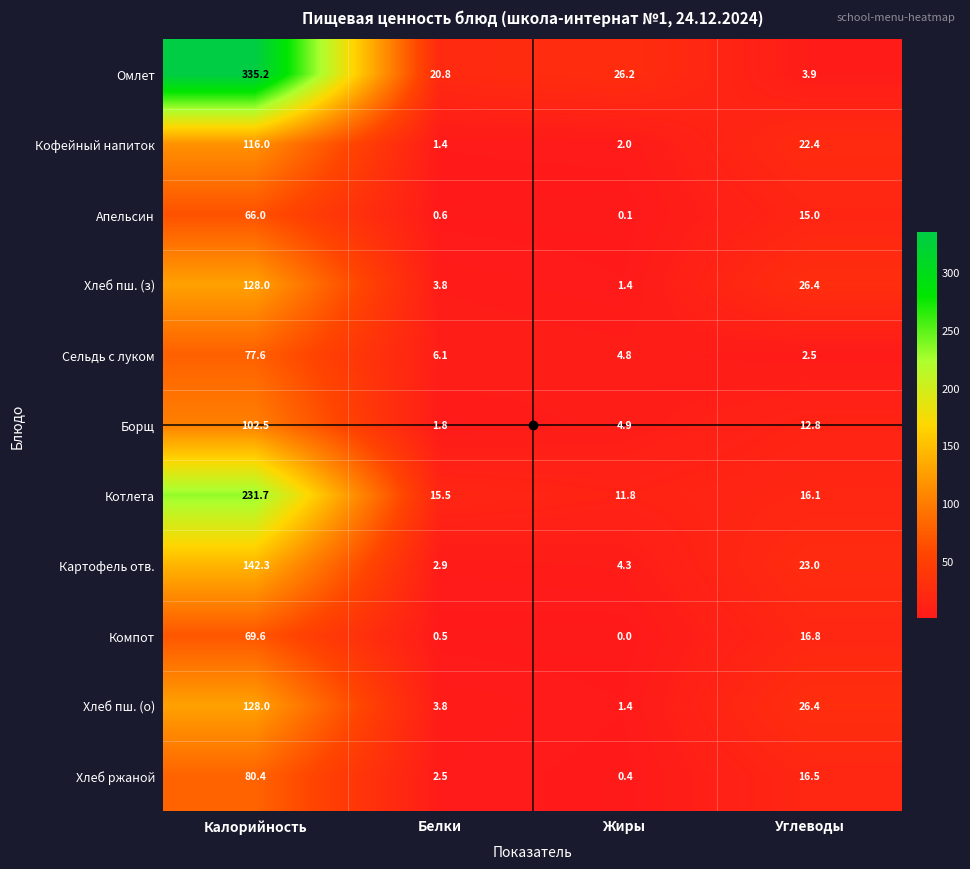

At which category does the chart reach its minimum across all series?

Жиры